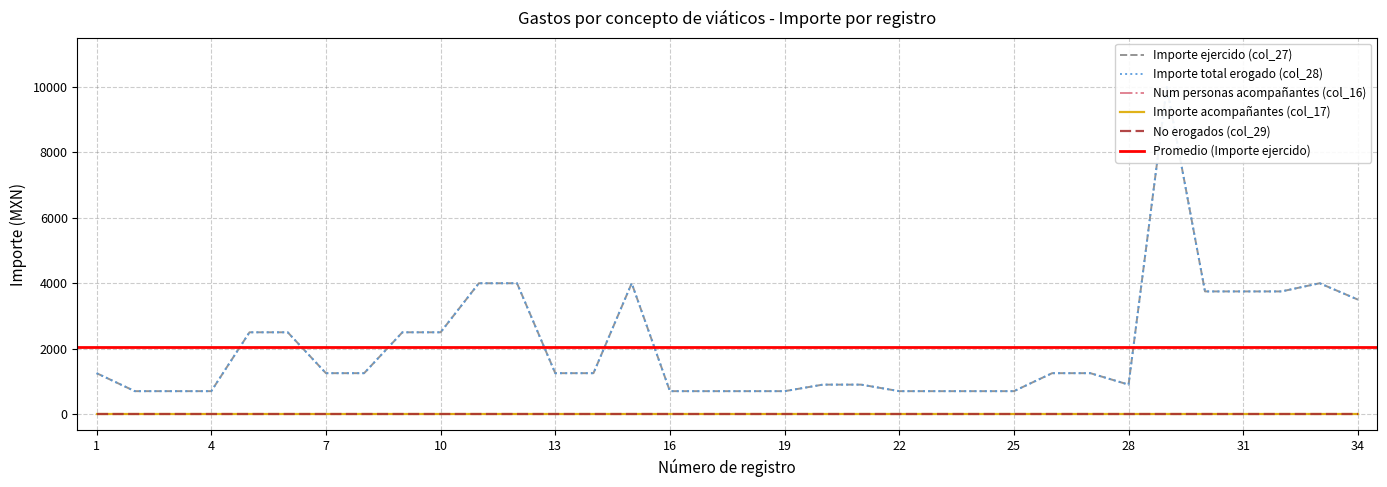

How many interior local valleys does the Importe ejercido (col_27) series have?

1